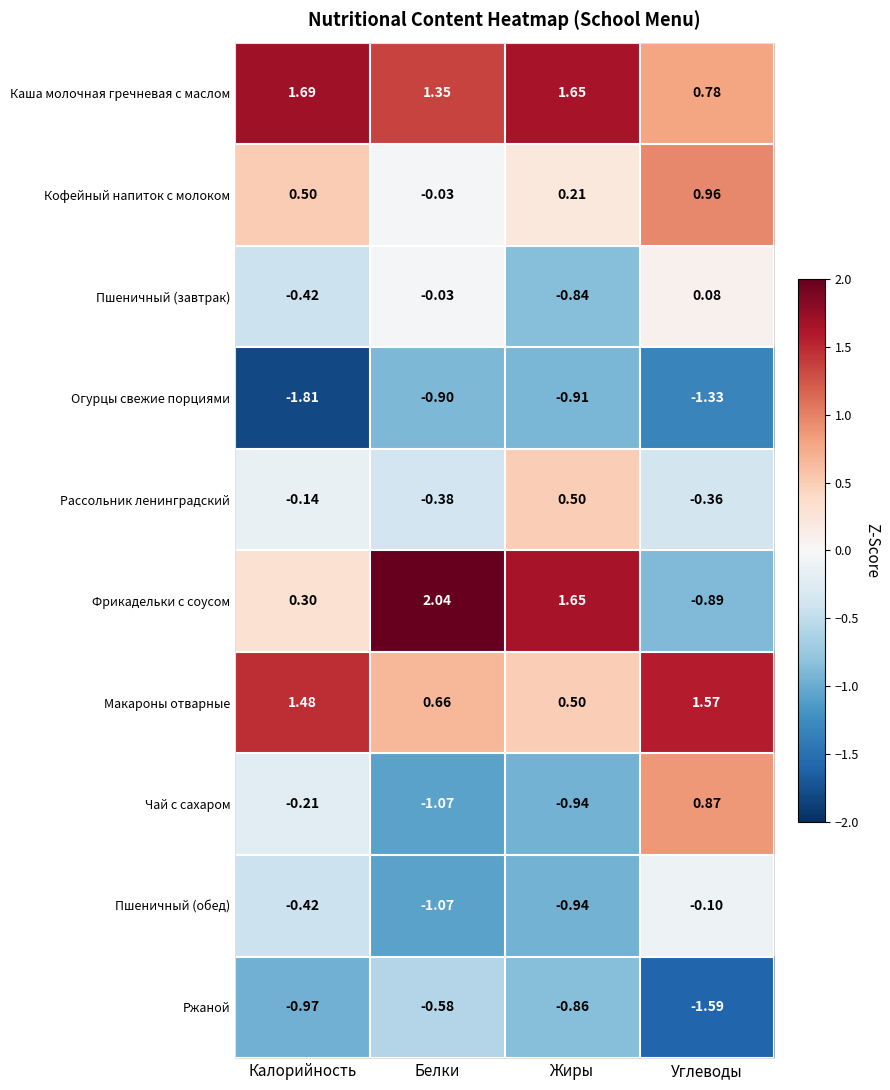

Which series has the widest spread of values?

Фрикадельки с соусом